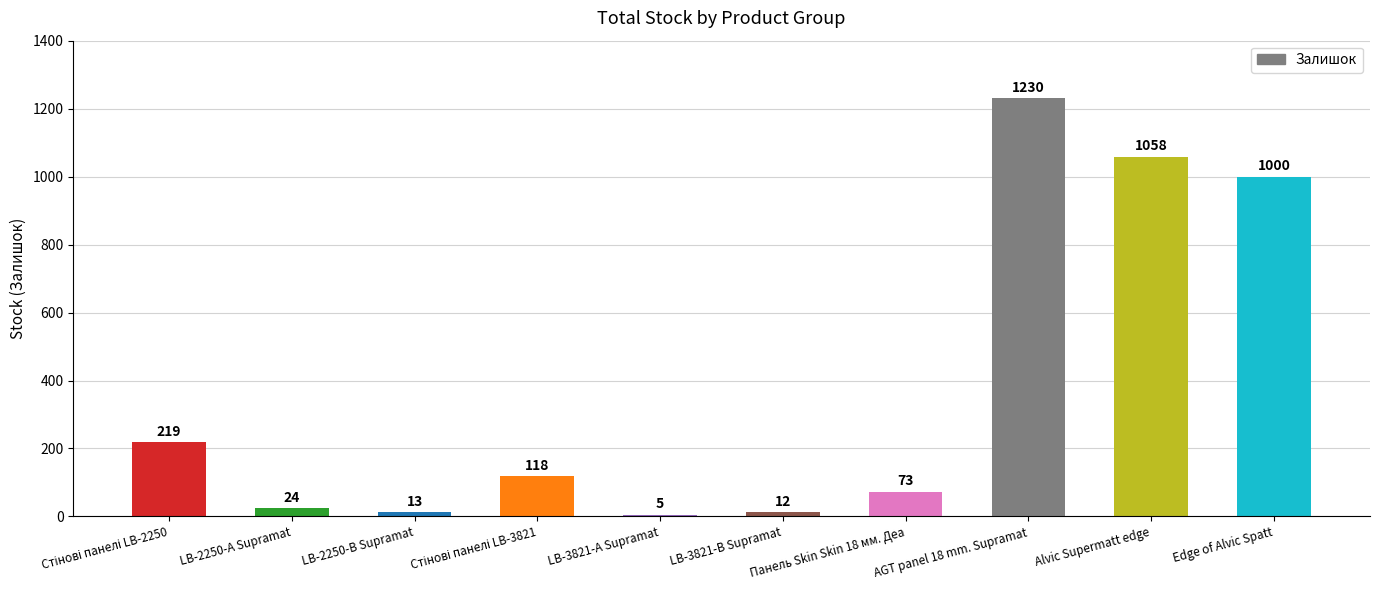

What is the sum of all values?

3752